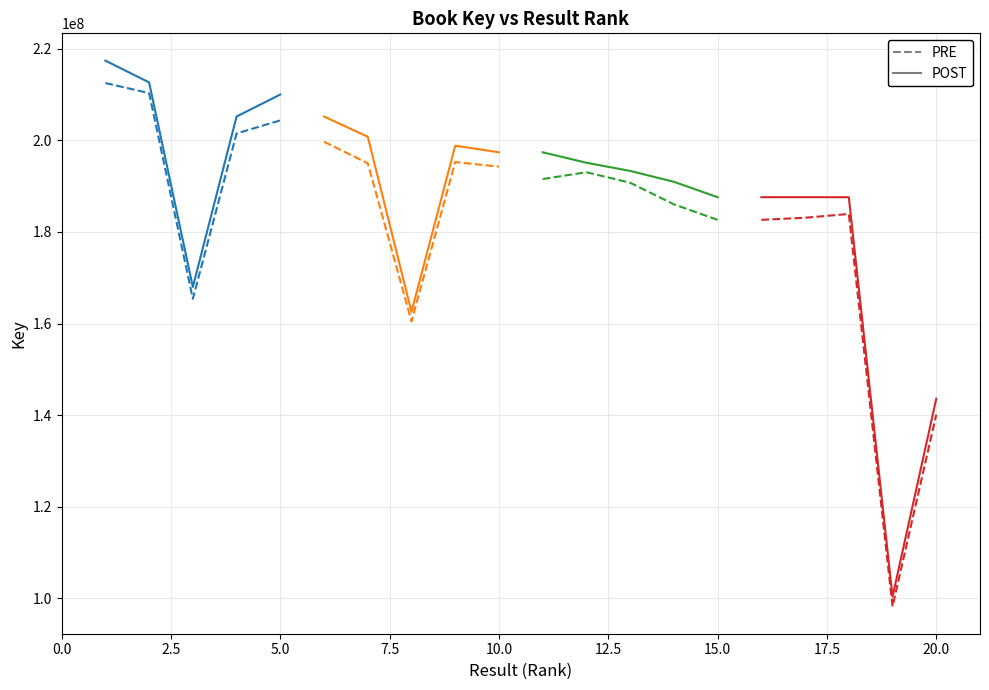

Rank the series by their maximum value, from lowest to highest.

Rank 16-20, Rank 11-15, Rank 6-10, Rank 1-5